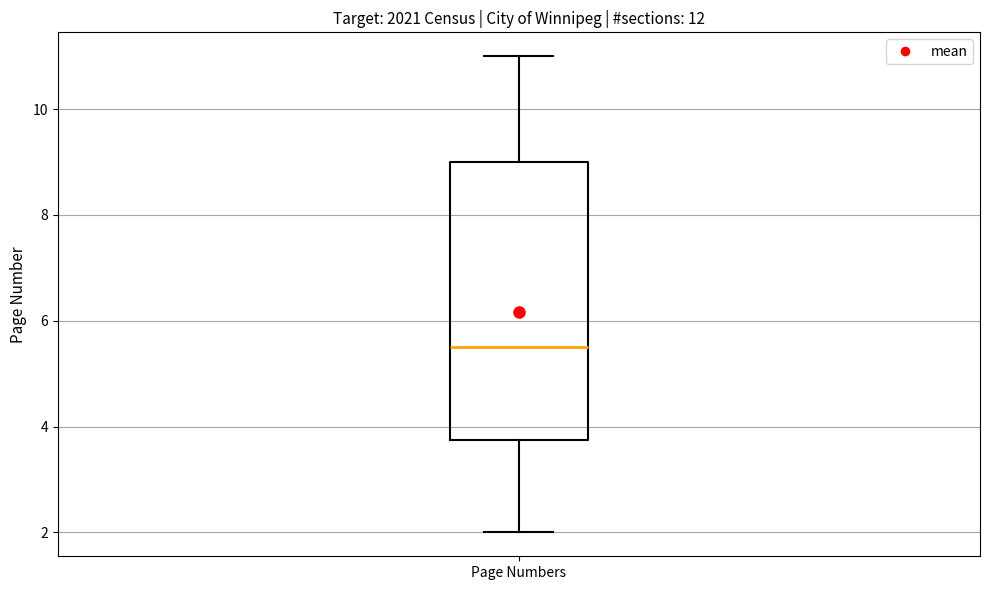

Transcribe this box plot: give where the median line is, the range the box spans, and where the two whiskers end, as read against the y-axis. The values are not printed on the chart, so give them approximately, as read against the axis.

median 5.6, box 3.8 to 9.0, whiskers 2.0 to 11.0